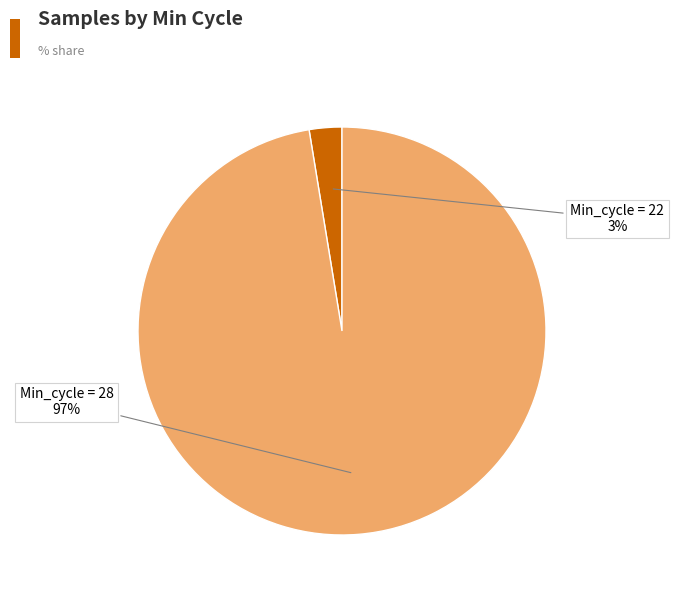

Does any single category account for the majority?

Yes